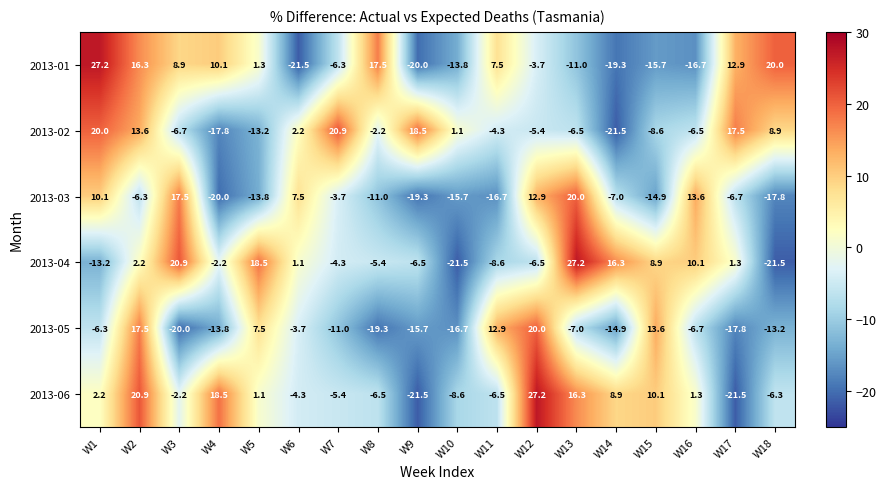

What is the spread (max minus min) of values at W4?

38.5